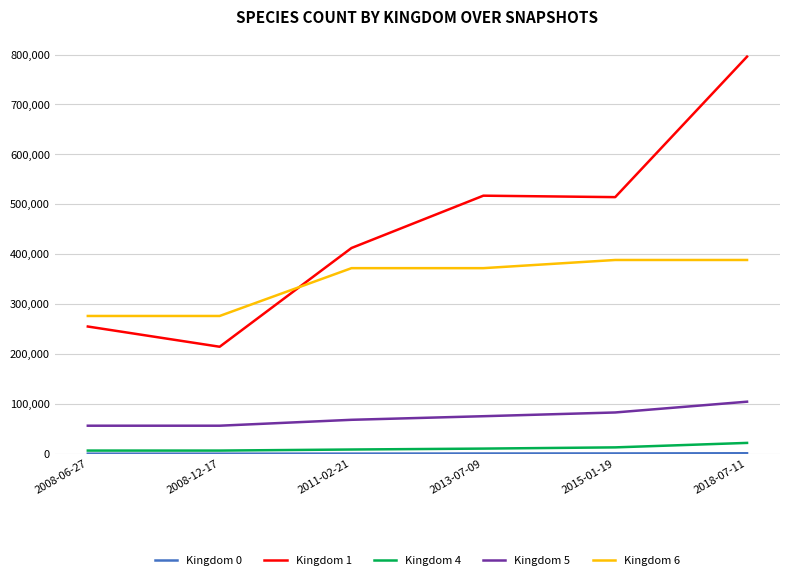

Does the chart display data point markers on the line(s)?

No